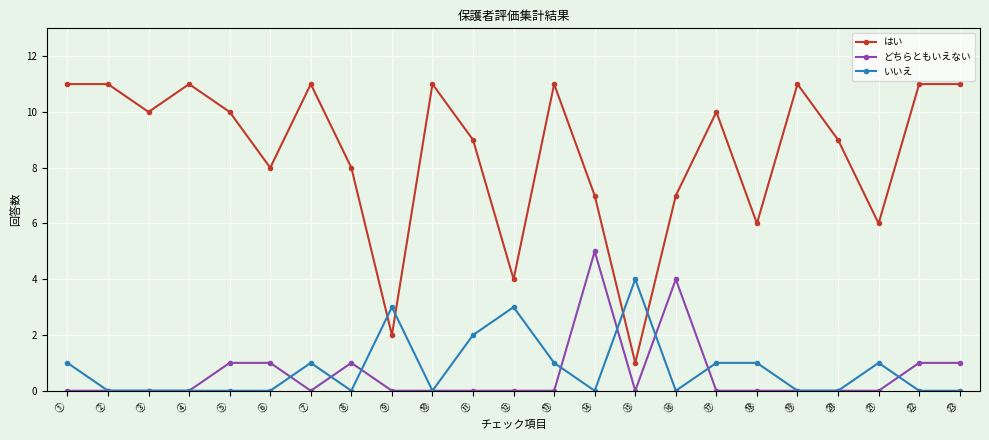

What is the difference between the highest and lowest values at ⑥?

8